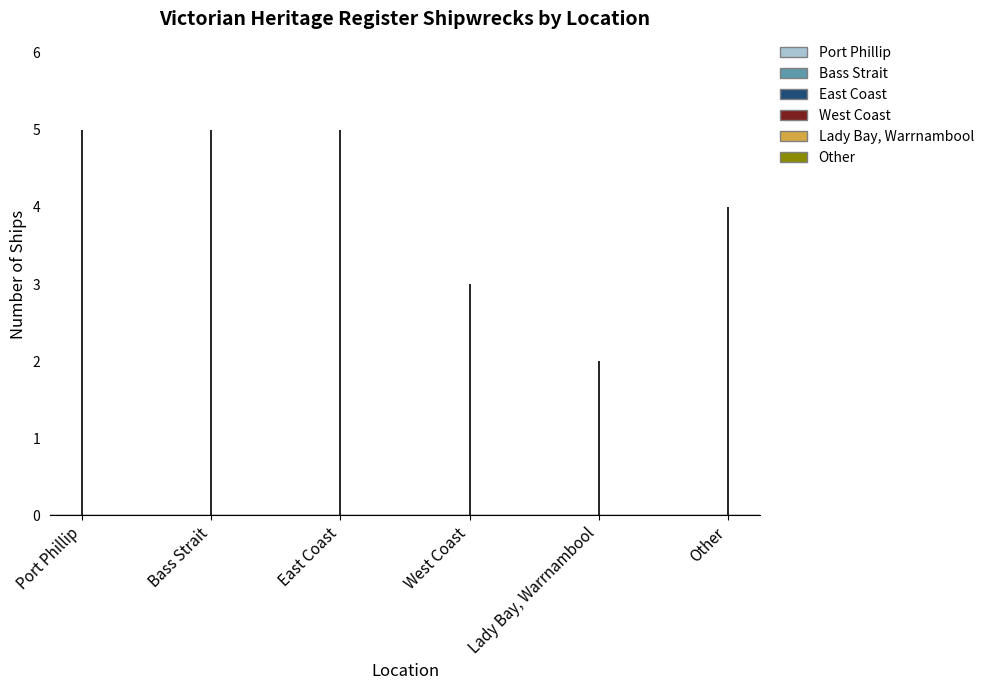

At which category does the chart reach its minimum across all series?

Lady Bay, Warrnambool